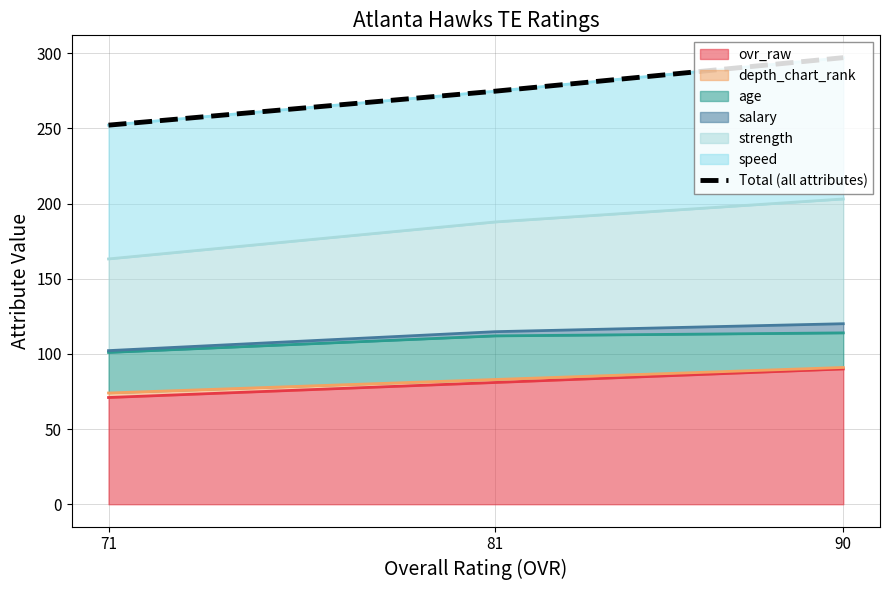

Which category has the highest value across all series?

90